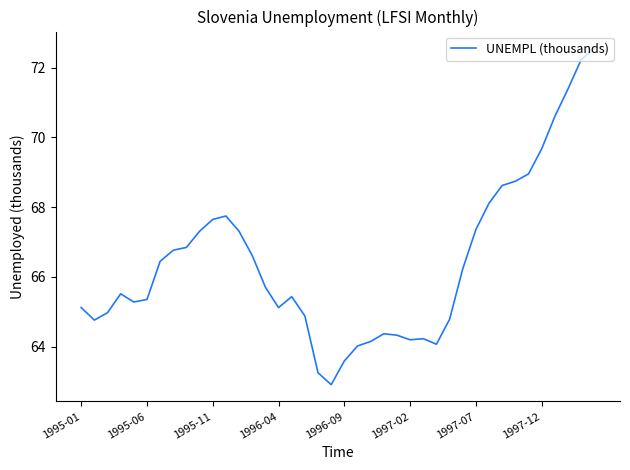

What is the difference between the maximum and minimum values?

9.6